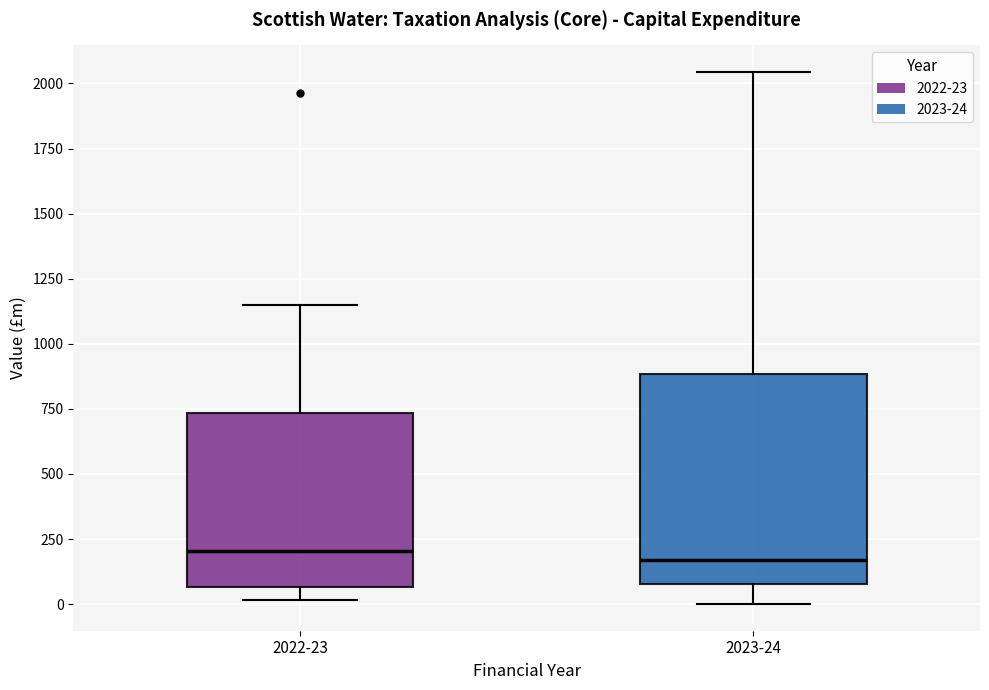

Where does the lower whisker of the box for 2023-24 end on the y-axis? The values are not printed on the chart, so give them approximately, as read against the axis.

0